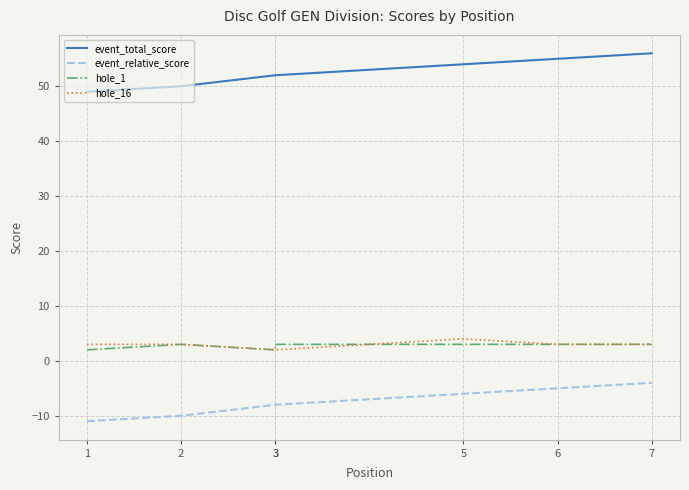

The hole_16 series shows 5 at 1. True or false?

False